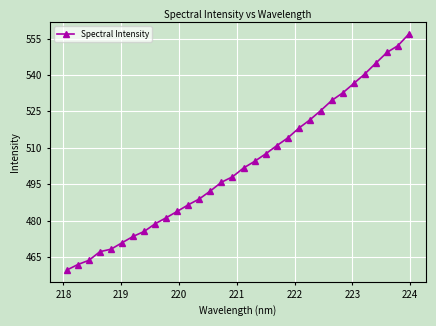

Does the chart have visible grid lines?

Yes